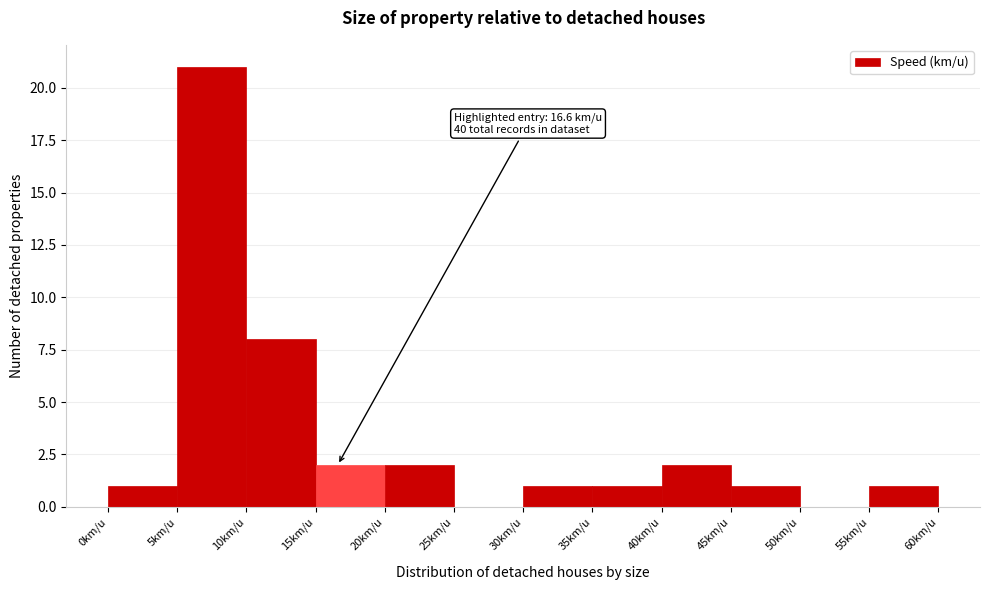

Over which range of the x-axis is the bar tallest?

5 to 10